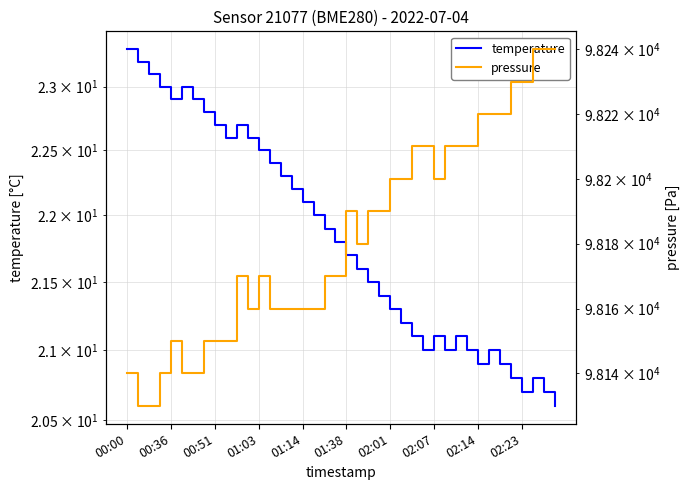

Is this an area chart (filled region under the line)?

No